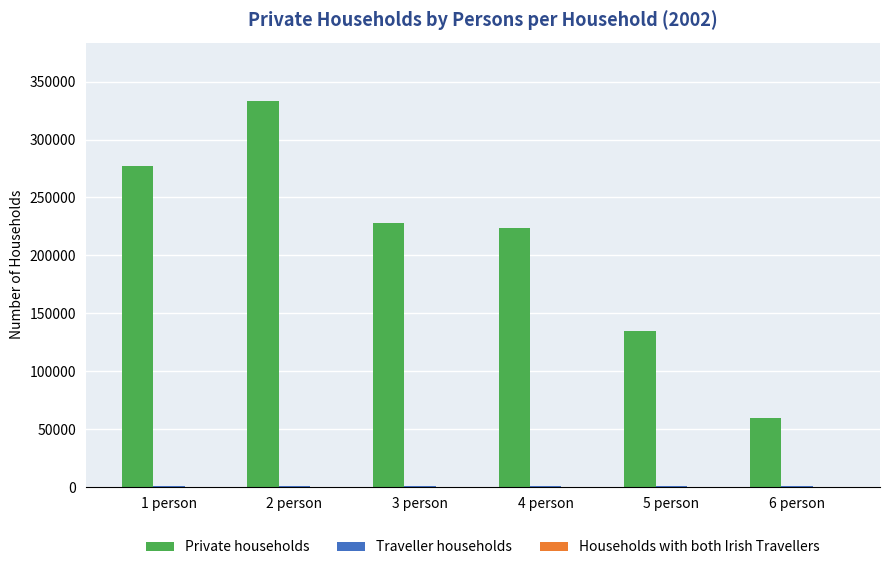

What is the greatest value displayed?

333700